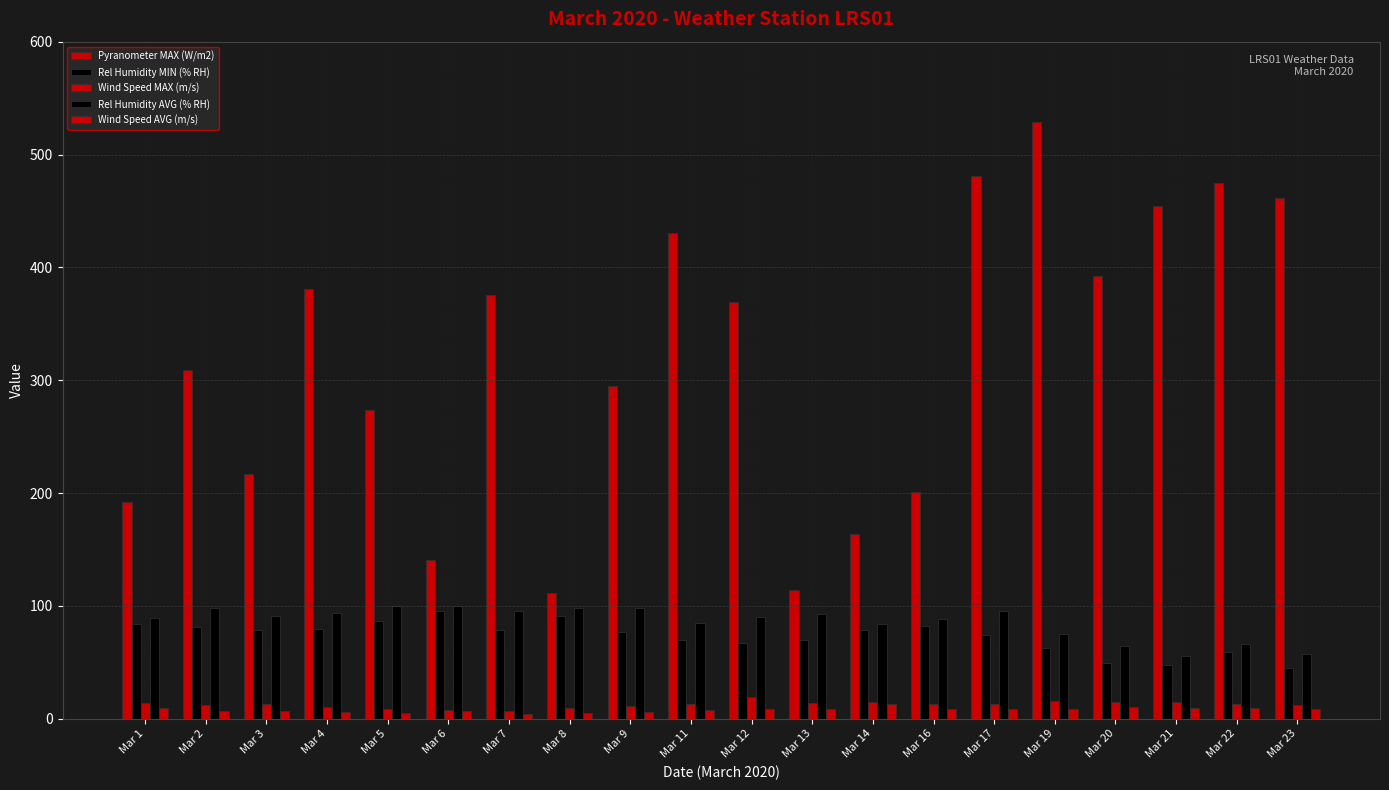

Reading left to right, extract all data points from this chart.

Pyranometer MAX (W/m2): 191.6	309.3	216.9	381.1	273.5	141.0	375.9	111.1	294.4	430.1	369.4	114.4	163.7	200.8	481.2	529.2	391.9	454.0	474.5	461.1
Rel Humidity MIN (% RH): 84.1	81.3	78.9	79.1	86.7	95.4	78.4	90.8	76.5	69.9	67.2	69.6	78.9	82.5	74.5	63.0	49.4	47.2	58.8	45.1
Wind Speed MAX (m/s): 13.5	12.3	13.1	10.7	8.2	7.9	7.0	9.1	11.1	13.2	19.2	14.3	15.1	12.8	12.9	15.5	14.9	15.0	12.9	12.1
Rel Humidity AVG (% RH): 89.2	98.5	91.3	93.4	100.0	99.5	95.2	97.9	97.9	85.2	89.8	92.4	83.7	88.7	95.2	74.9	64.4	55.9	66.4	57.1
Wind Speed AVG (m/s): 9.3	7.1	6.7	6.2	5.4	6.4	4.6	5.3	5.8	7.9	8.2	8.3	13.0	9.0	8.5	8.6	10.1	9.5	9.3	8.9